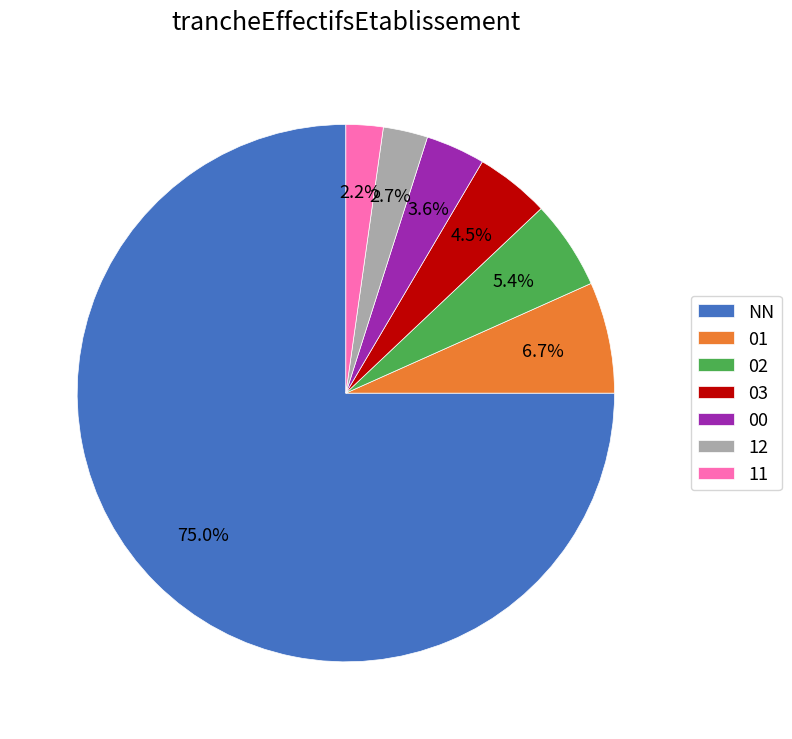

How many slices are in this pie chart?

7